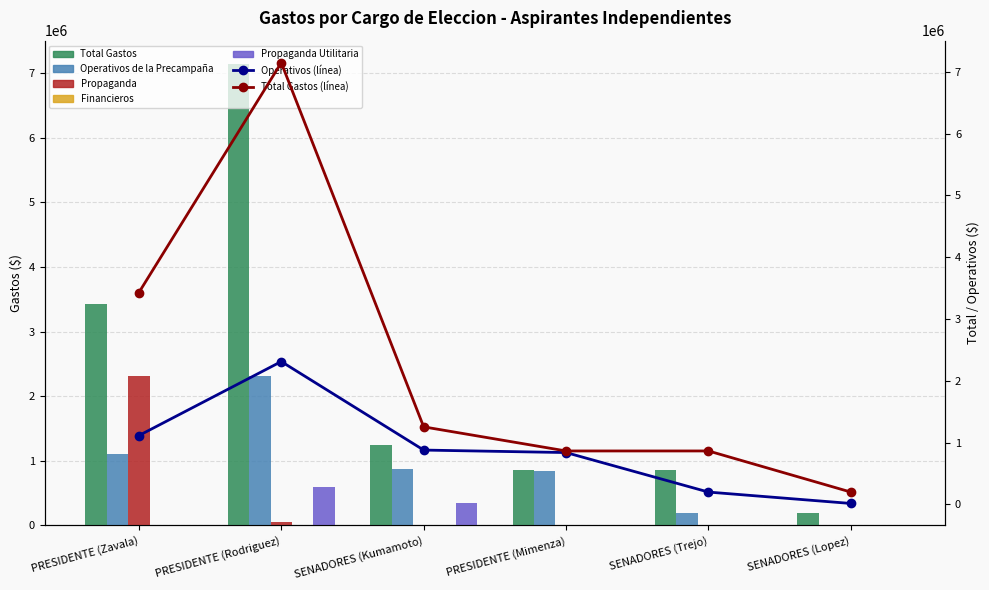

How many bars are there in total?

30